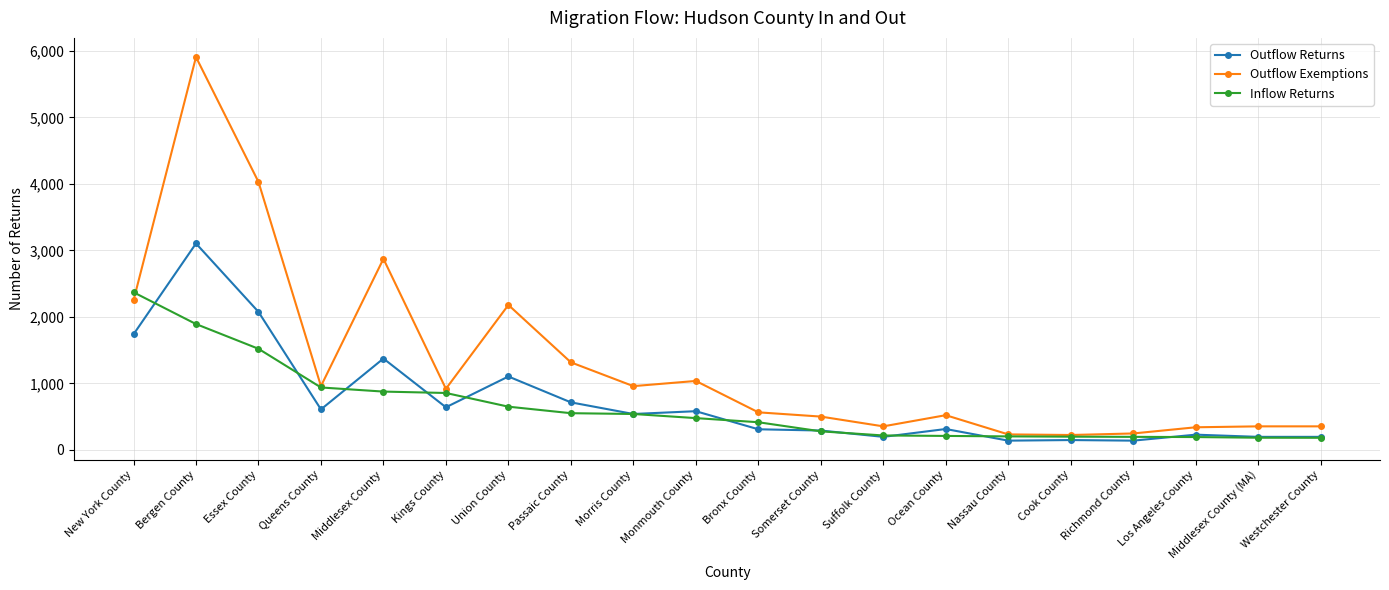

What is the difference between the second highest and minimum values in the Outflow Returns series?

1937